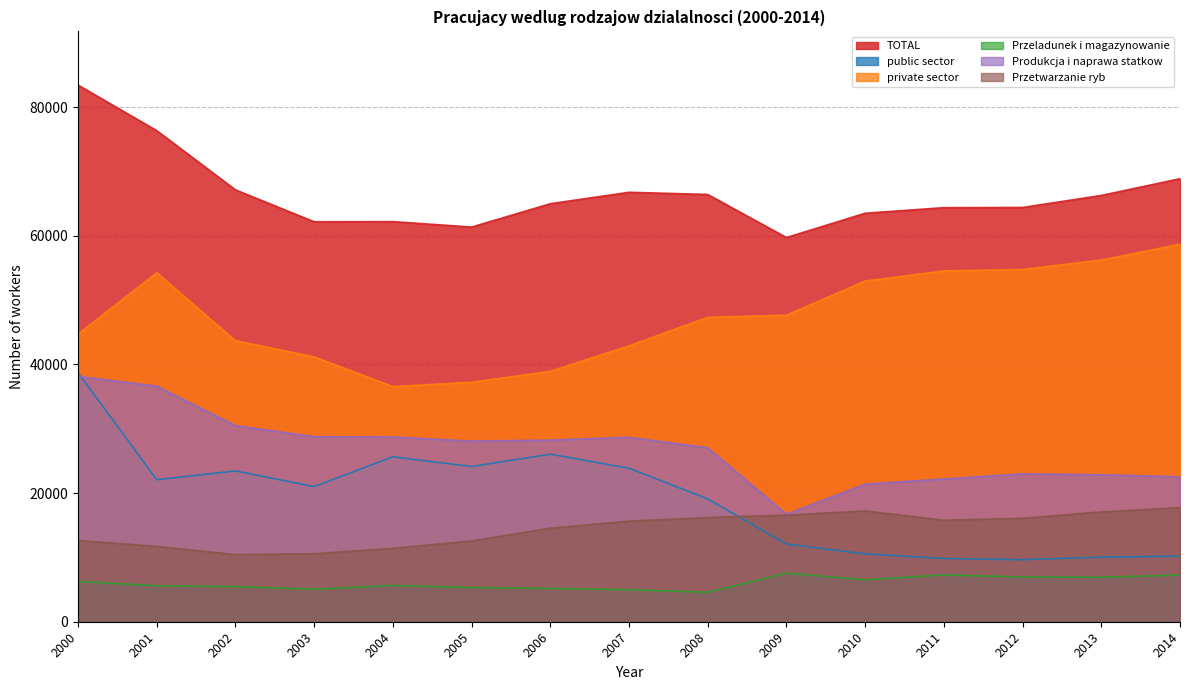

What is the value of the Produkcja i naprawa statkow point at the 7th from the left?

28236